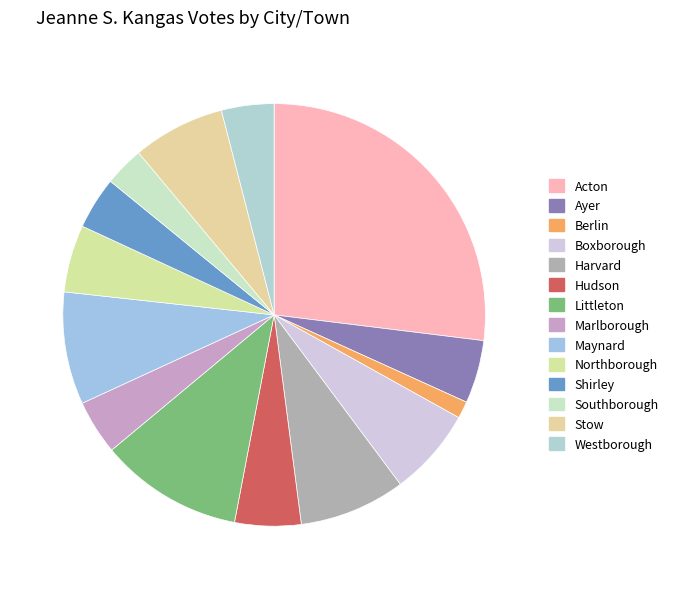

Which category has the biggest portion of the pie?

Acton